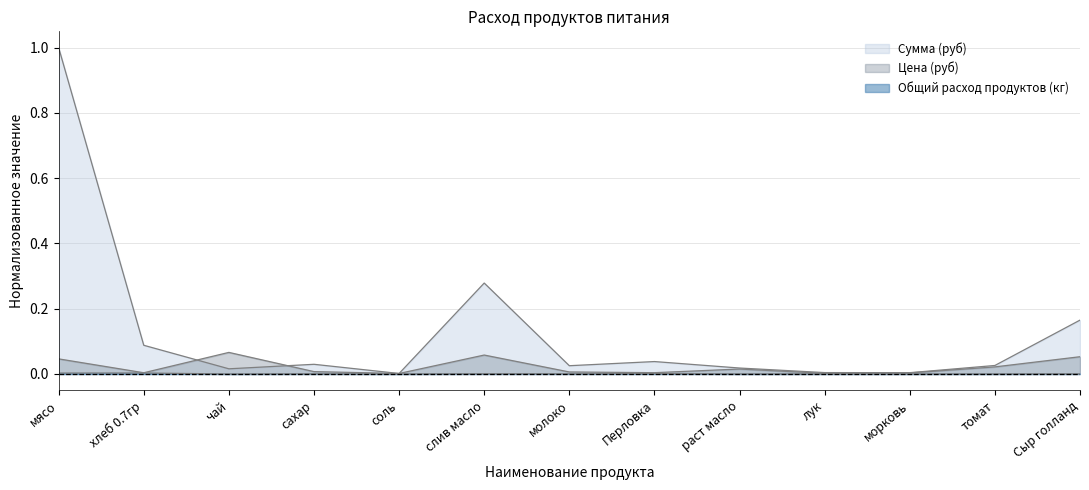

At which category does Общий расход продуктов (кг) reach its first local valley?

чай